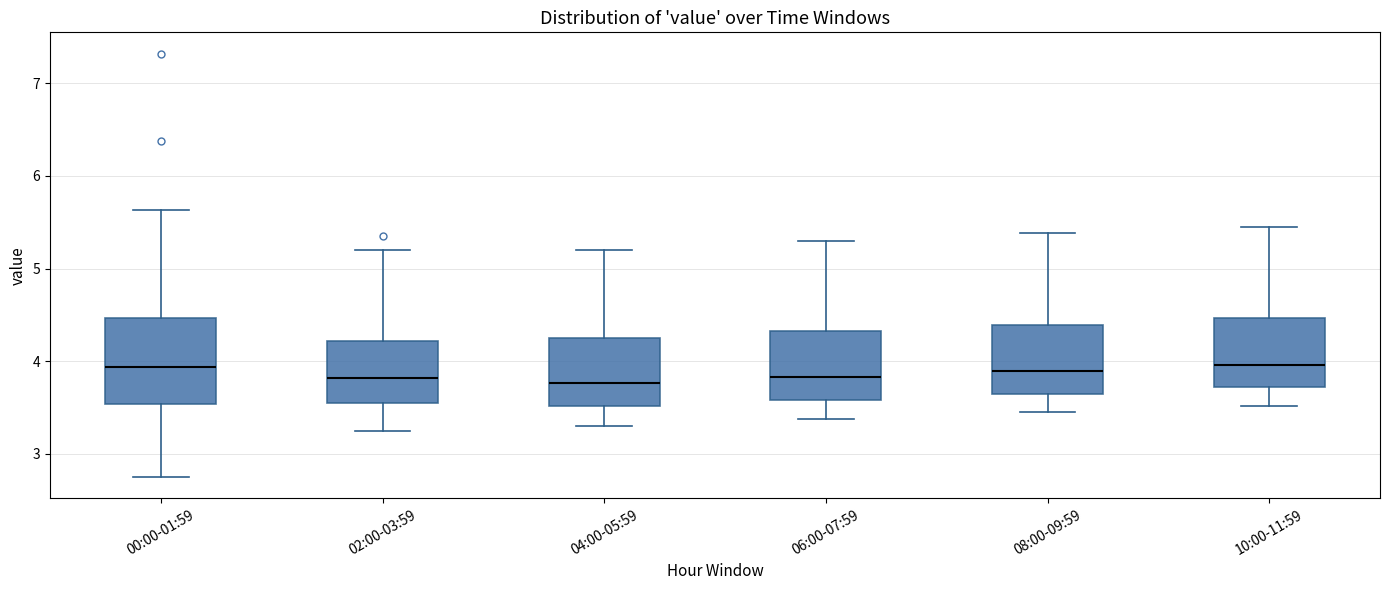

Comparing the boxes themselves (not the whiskers), which one is the tallest?

00:00-01:59